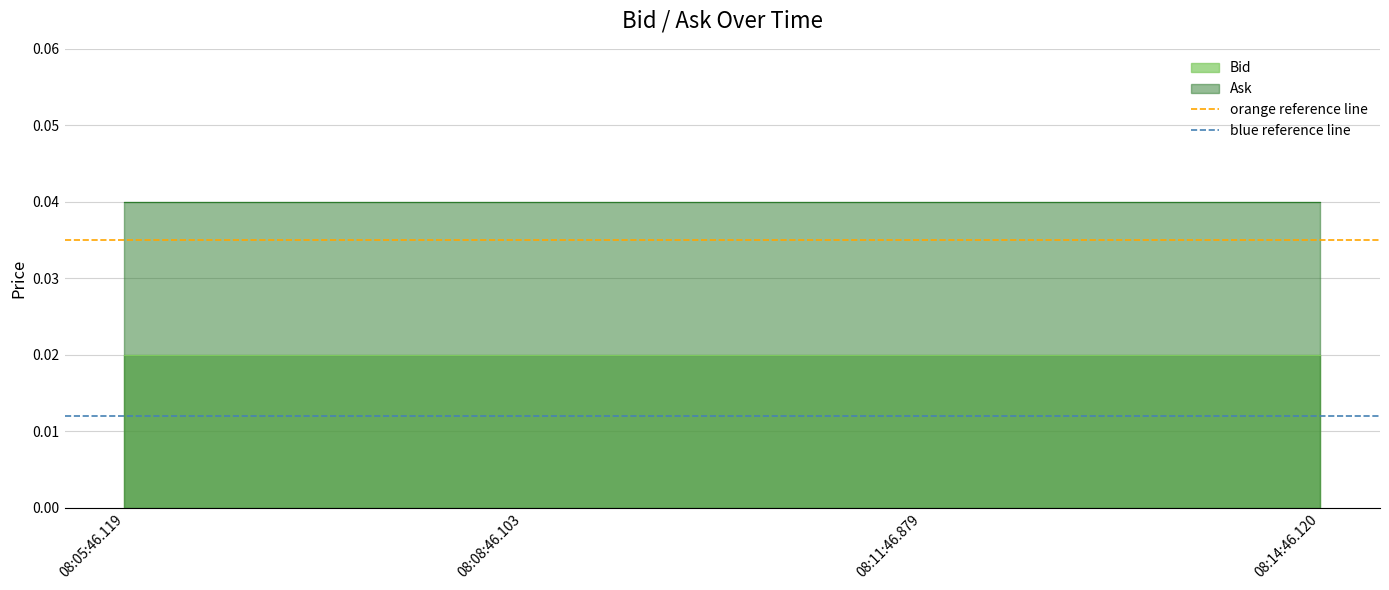

How many series are shown in this chart?

2